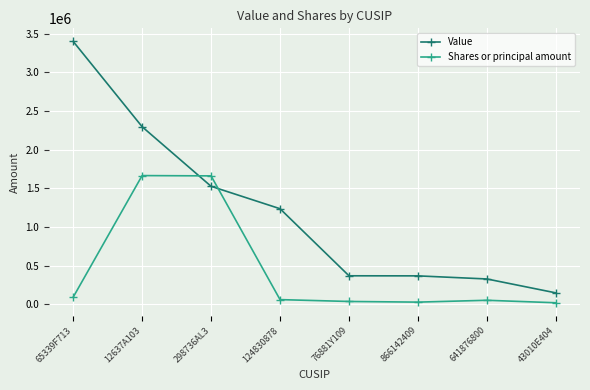

At 124830878, list the series in order from smallest to largest.

Shares or principal amount, Value